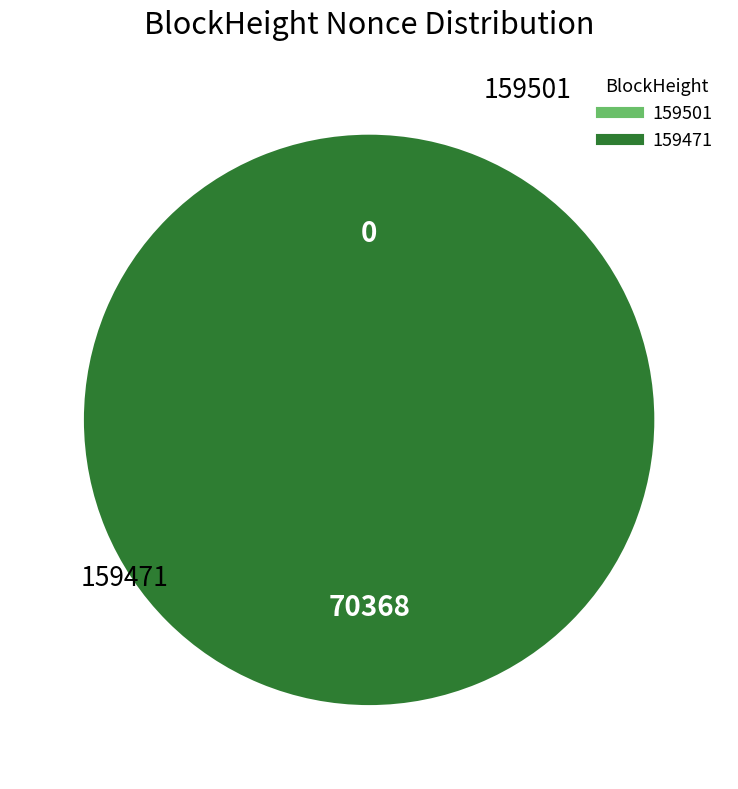

Which category accounts for the majority?

159471